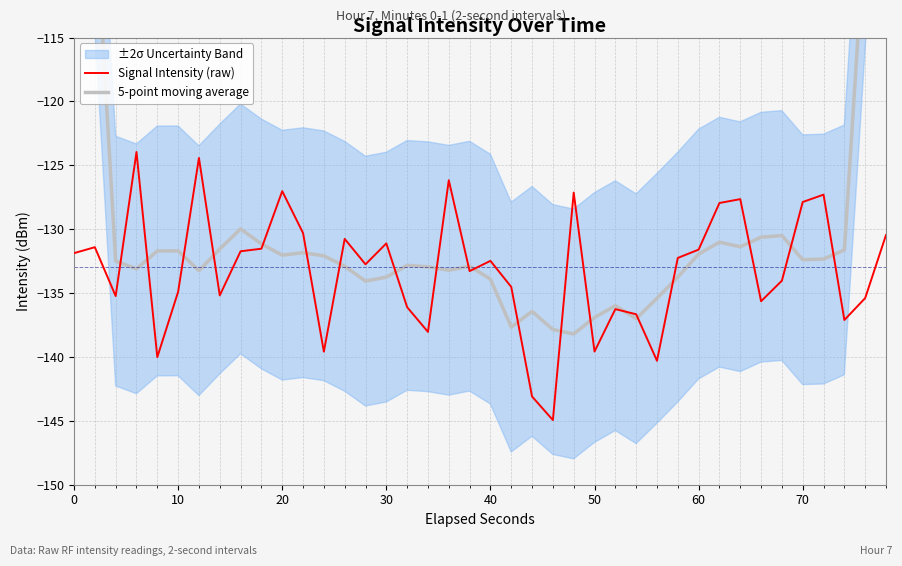

What is the highest value of the Signal Intensity (raw) series?

-124.0